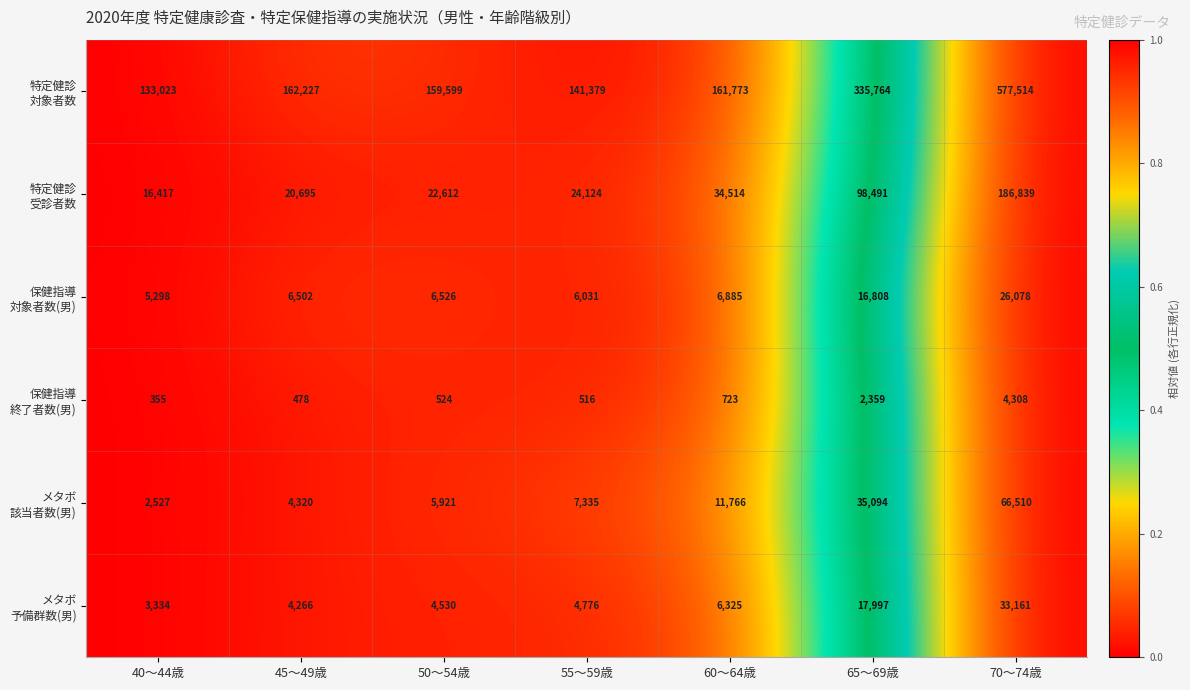

At which category does the chart reach its minimum across all series?

40～44歳